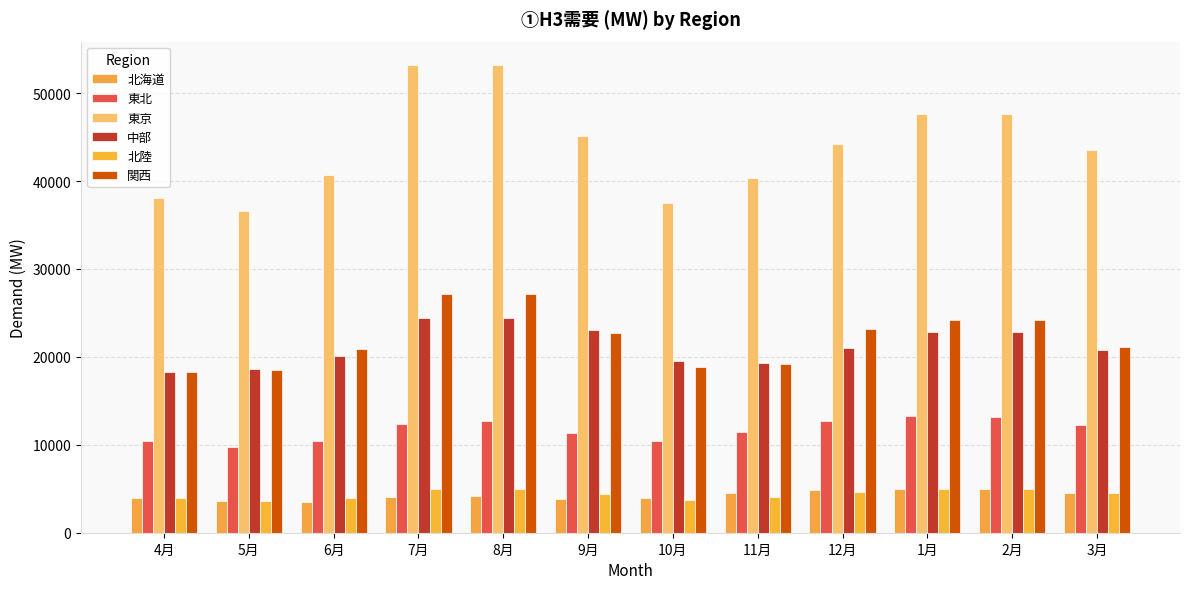

How many bars are there in each group?

6